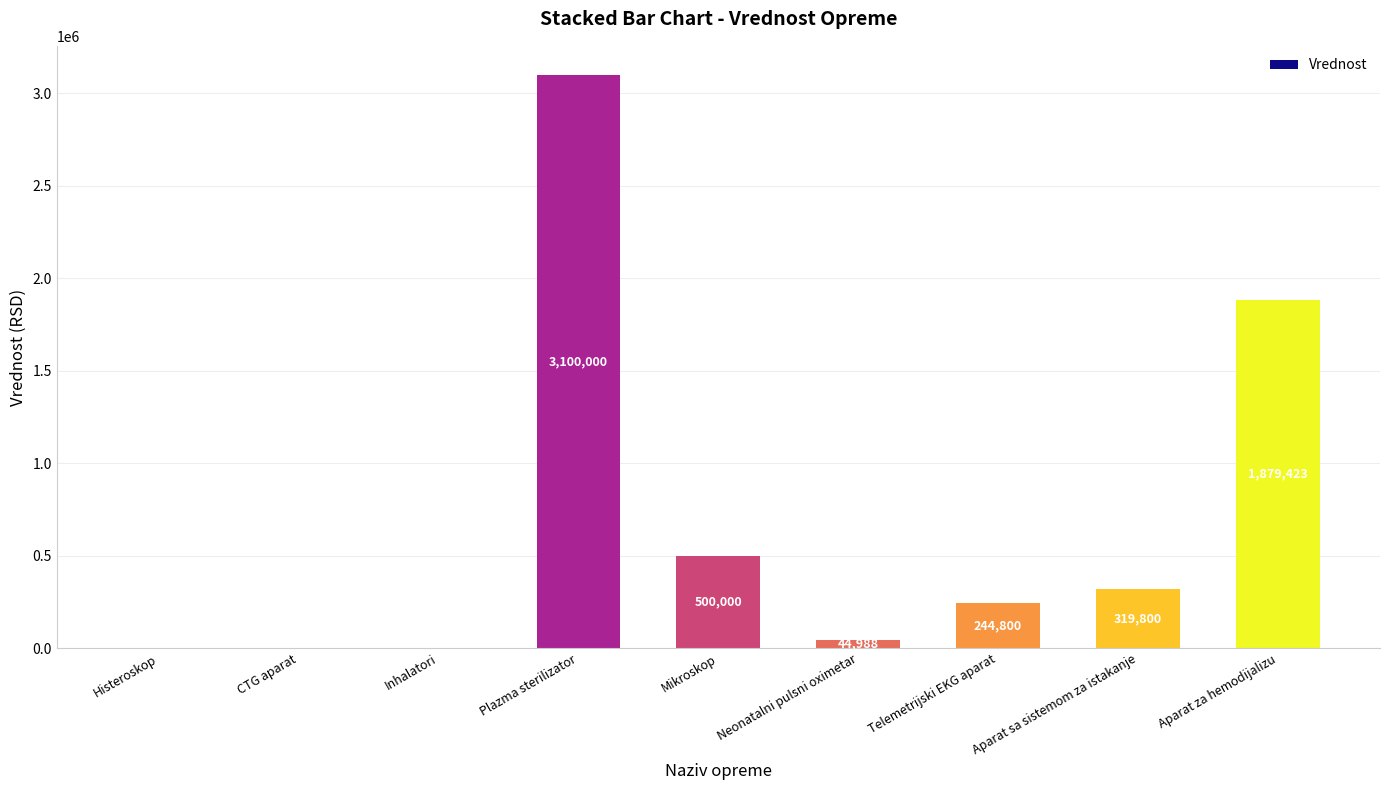

Which has a higher value, CTG aparat or Mikroskop?

Mikroskop